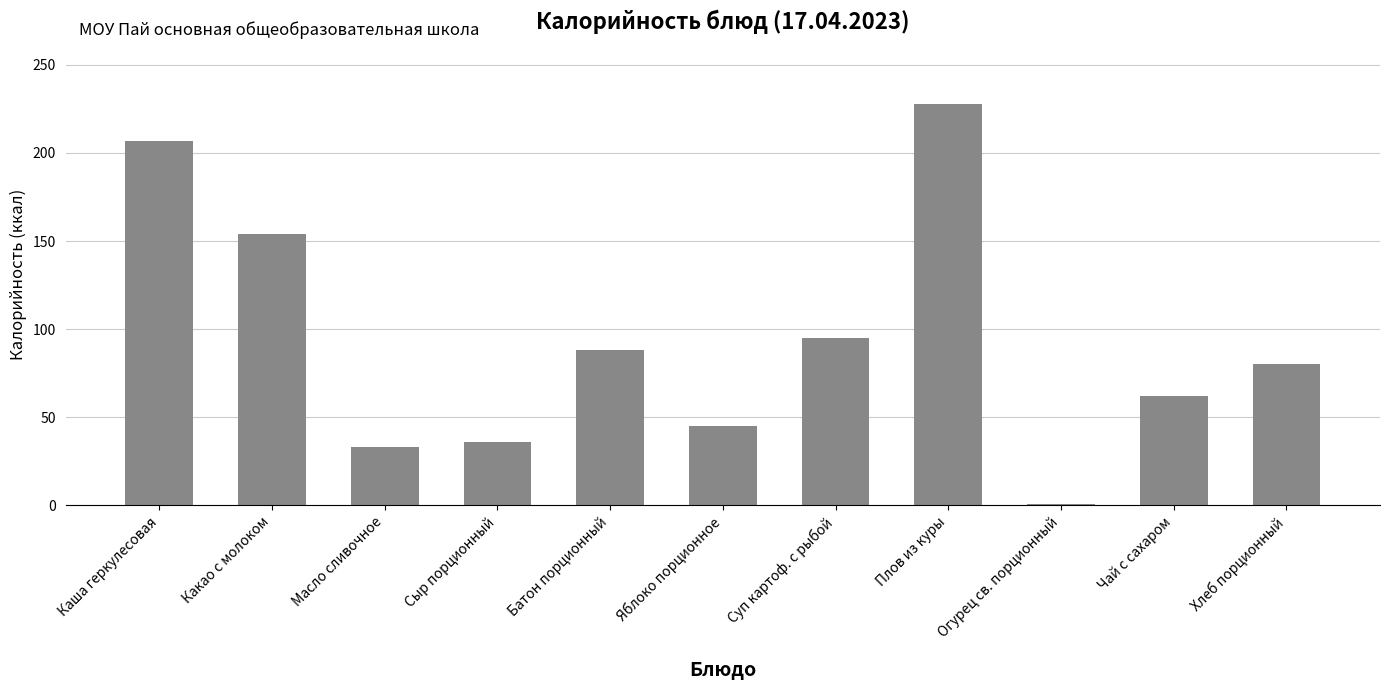

How many distinct data groups are displayed?

1